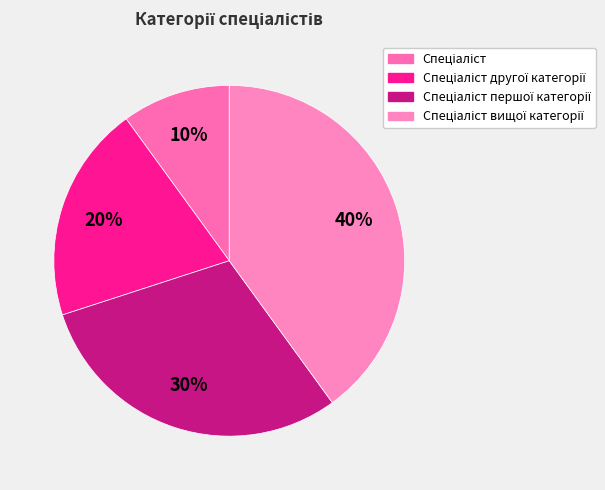

Is there any slice that represents more than half of the pie?

No